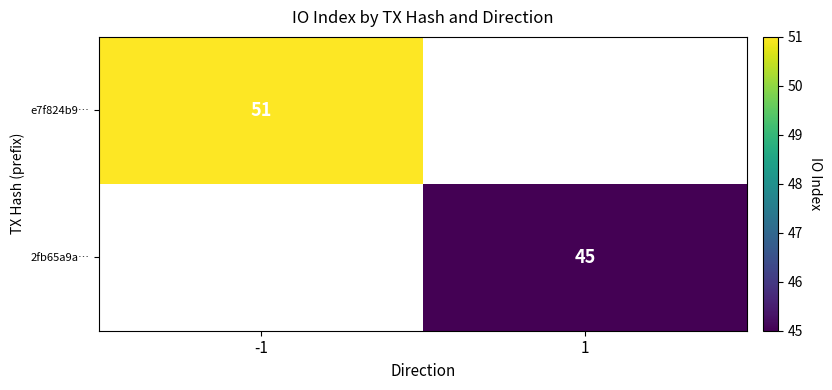

Which label corresponds to the largest value in the chart?

-1